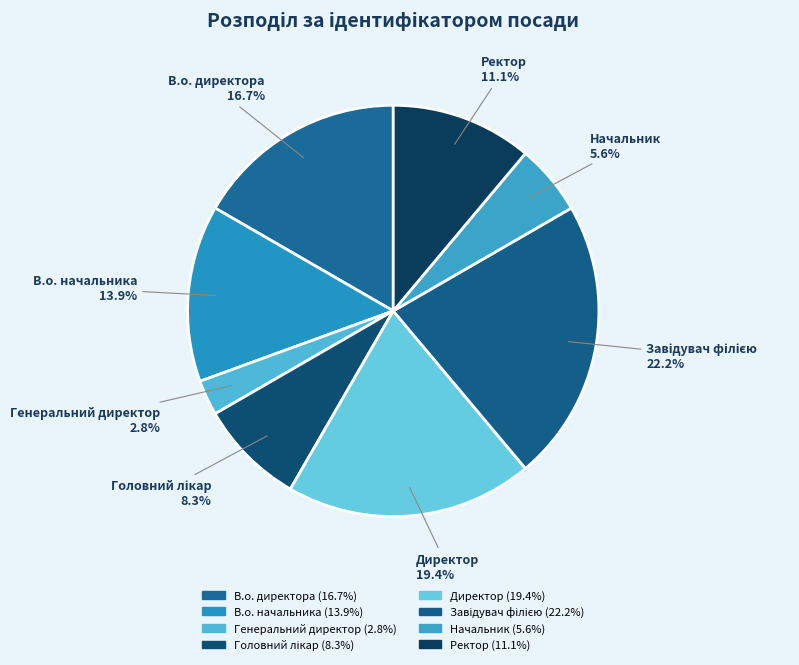

How many segments does this pie chart have?

8